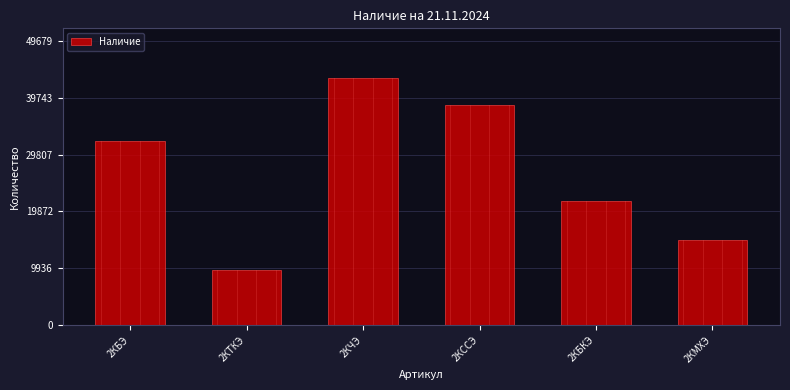

Reading right to left, list all the values displayed in this chart.

2КМХЭ=14851	2КБКЭ=21762	2КССЭ=38476	2КЧЭ=43199	2КТКЭ=9580	2КБЭ=32108